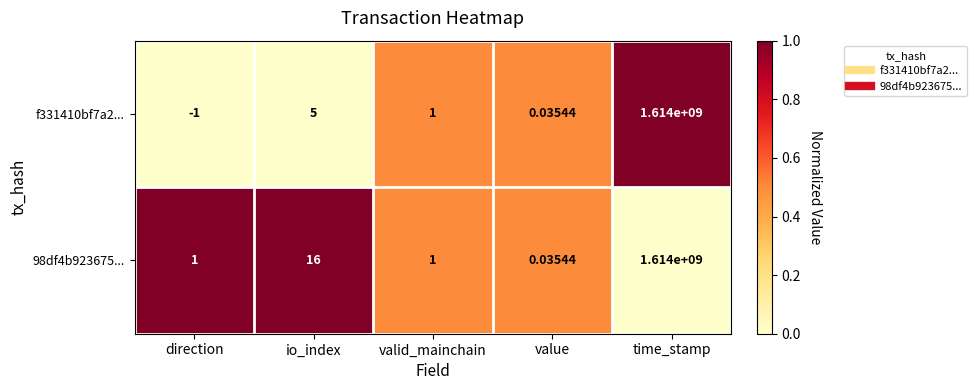

At which label does f331410bf7a2... first exceed 1?

io_index